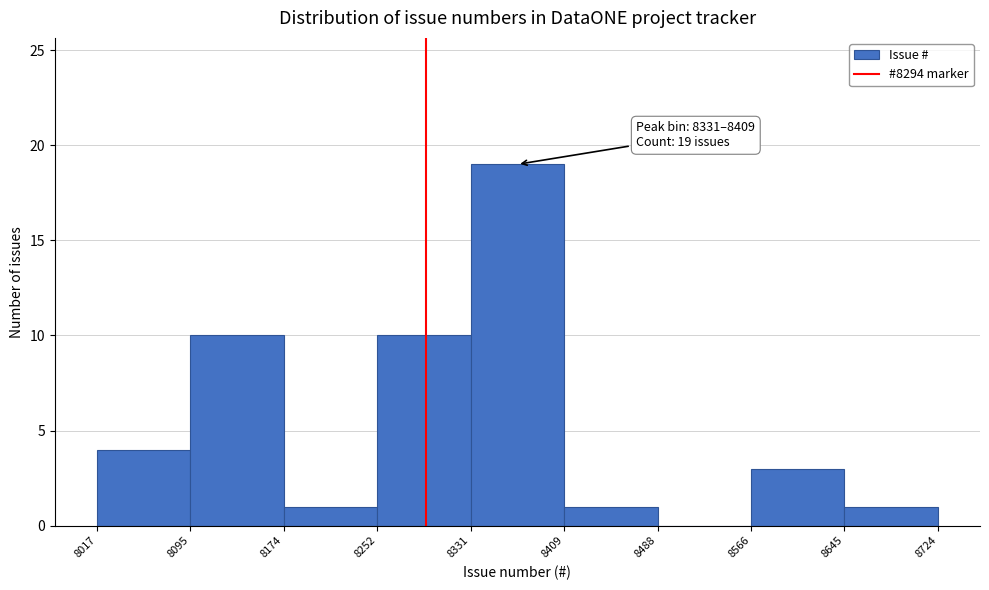

Which range on the x-axis has the tallest bar?

8331 to 8409